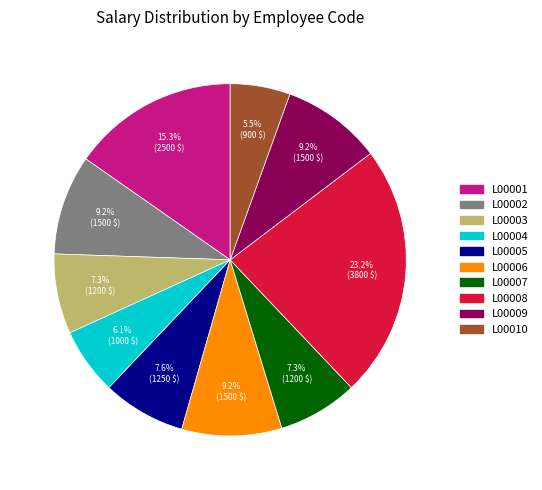

How many slices are in this pie chart?

10